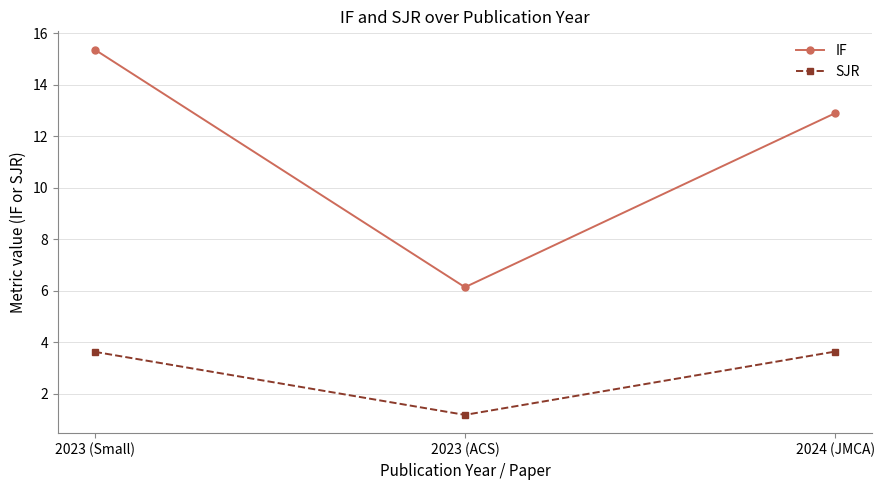

Which series has the largest range (max minus min)?

IF